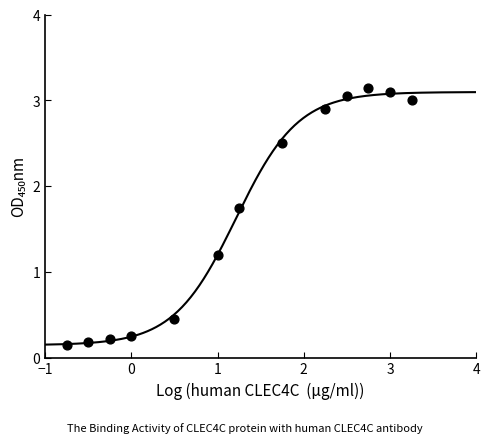

What Y value in the scatter plot is closest to 1?

1.2